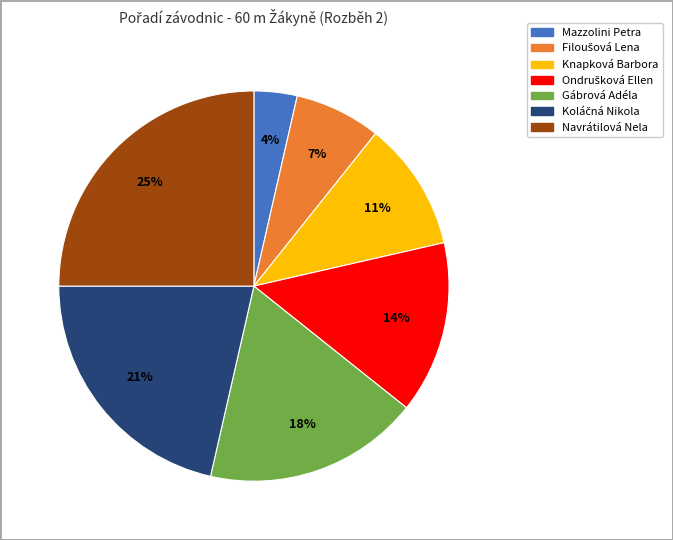

Does any single category account for the majority?

No